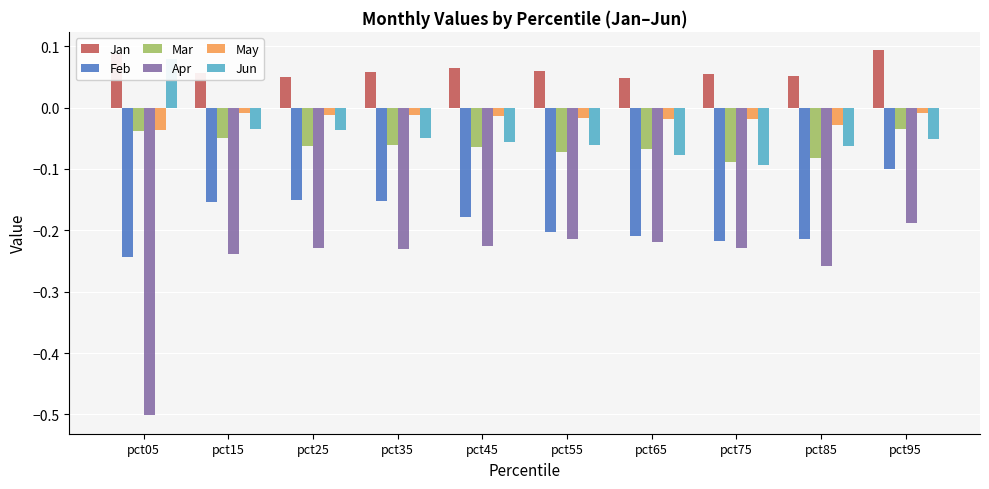

Is the value of Jun at pct35 greater than the value of Feb at pct95?

Yes